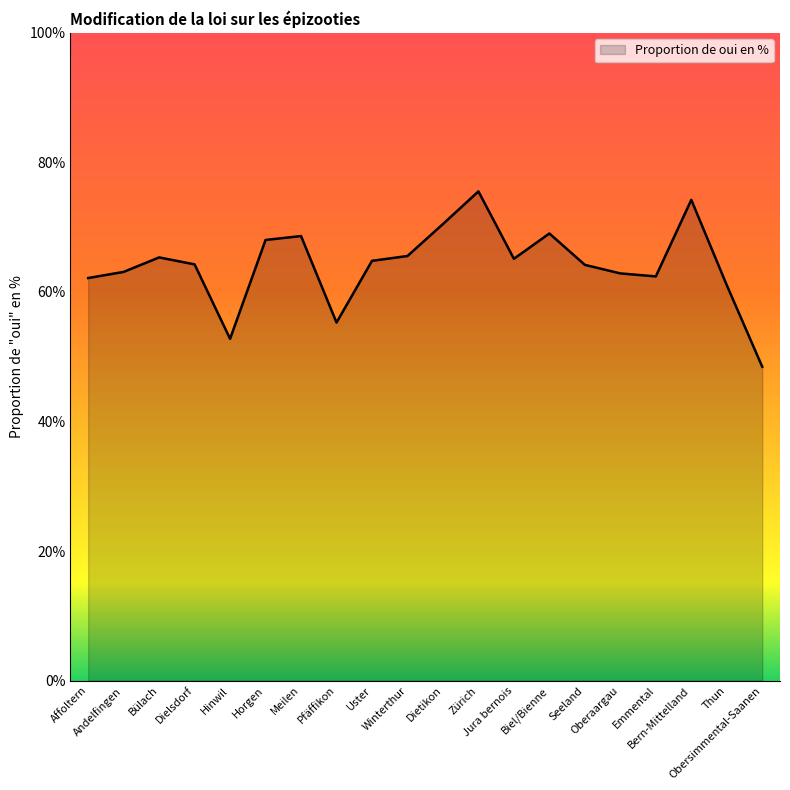

The value at Thun is 33.2. True or false?

False